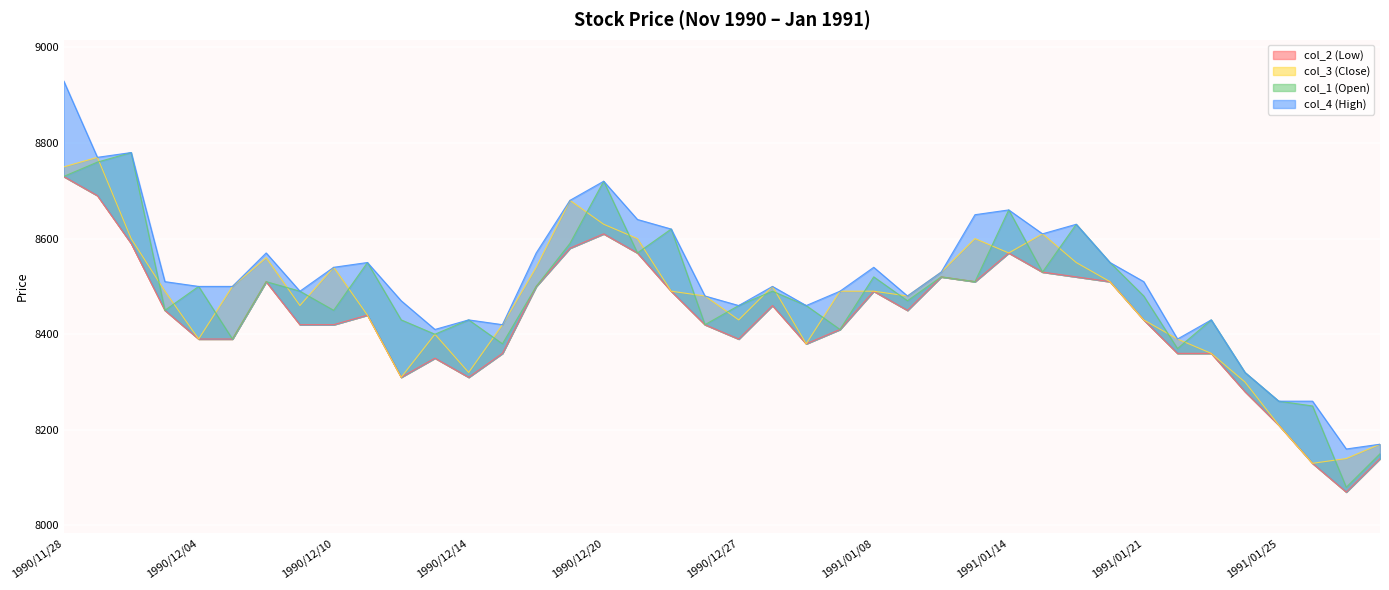

Rank the series by their average value, from lowest to highest.

col_2 (Low), col_3 (Close), col_1 (Open), col_4 (High)